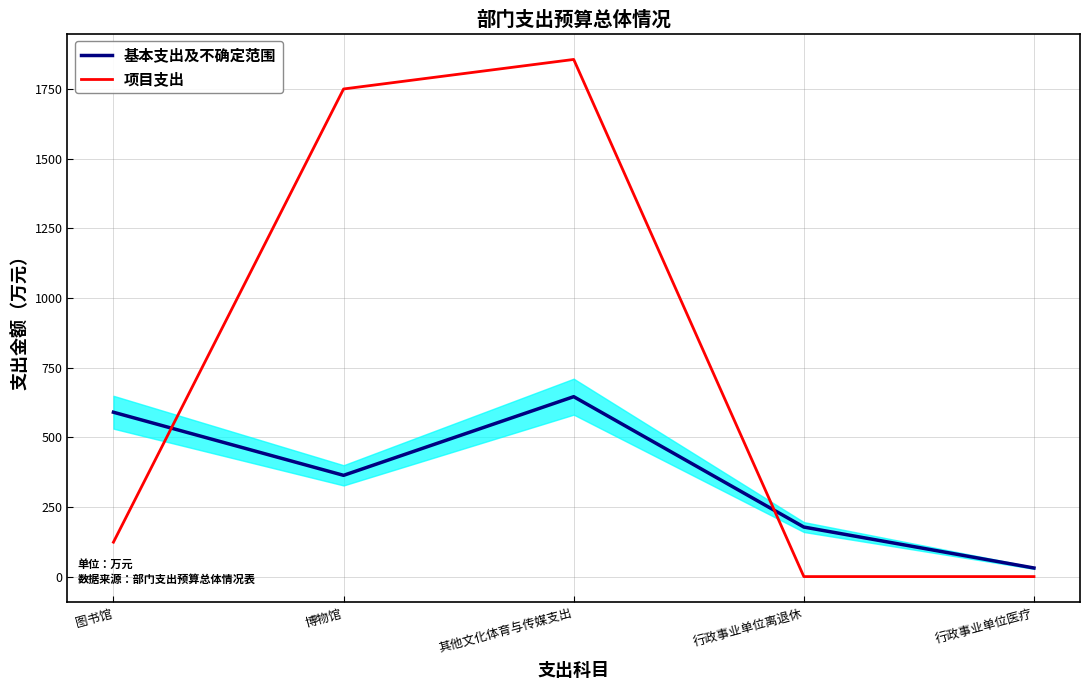

Rank the series by their average value, from highest to lowest.

项目支出, 基本支出及不确定范围